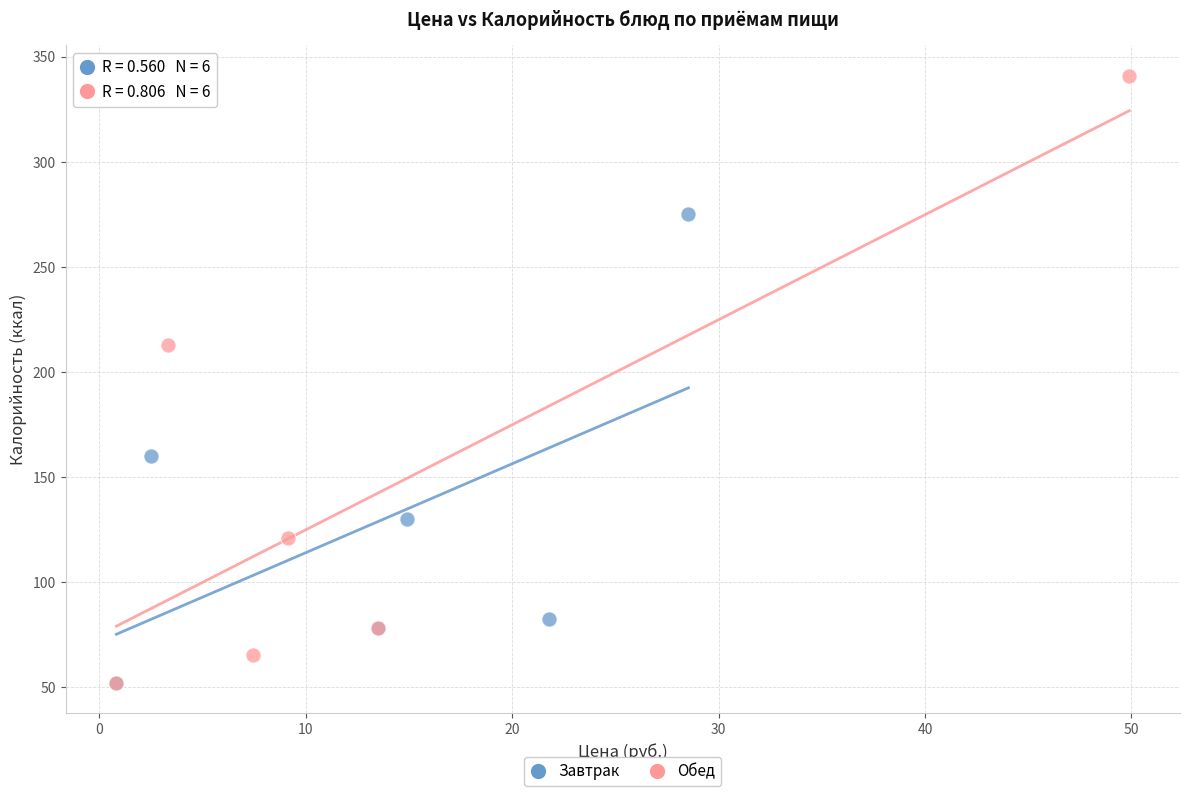

What are all the series names shown in the legend?

Завтрак, Обед